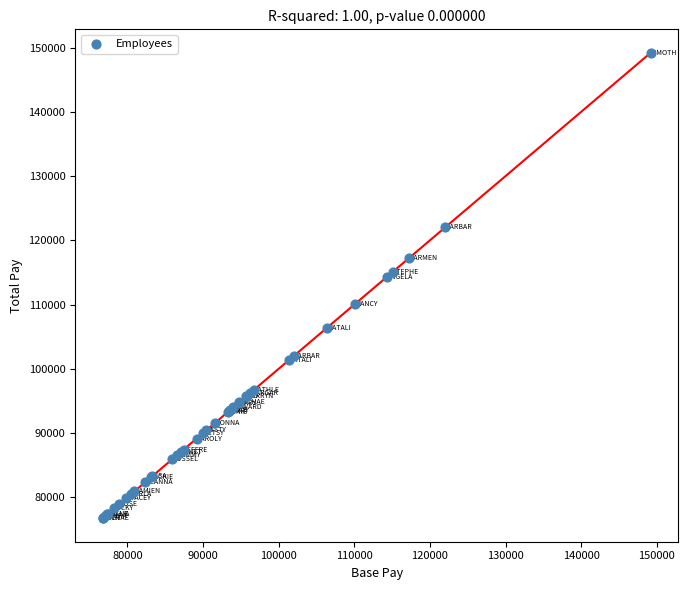

What Y value in the scatter plot is closest to 112965?

114261